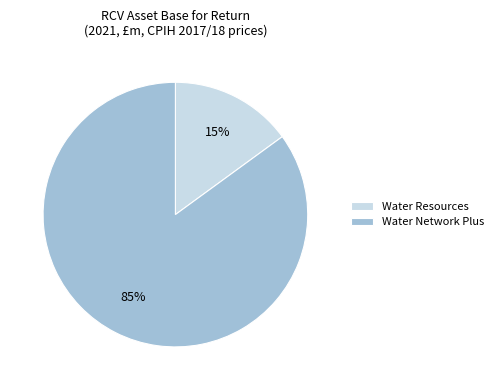

What percentage is the Water Resources slice, to the nearest percent?

15%